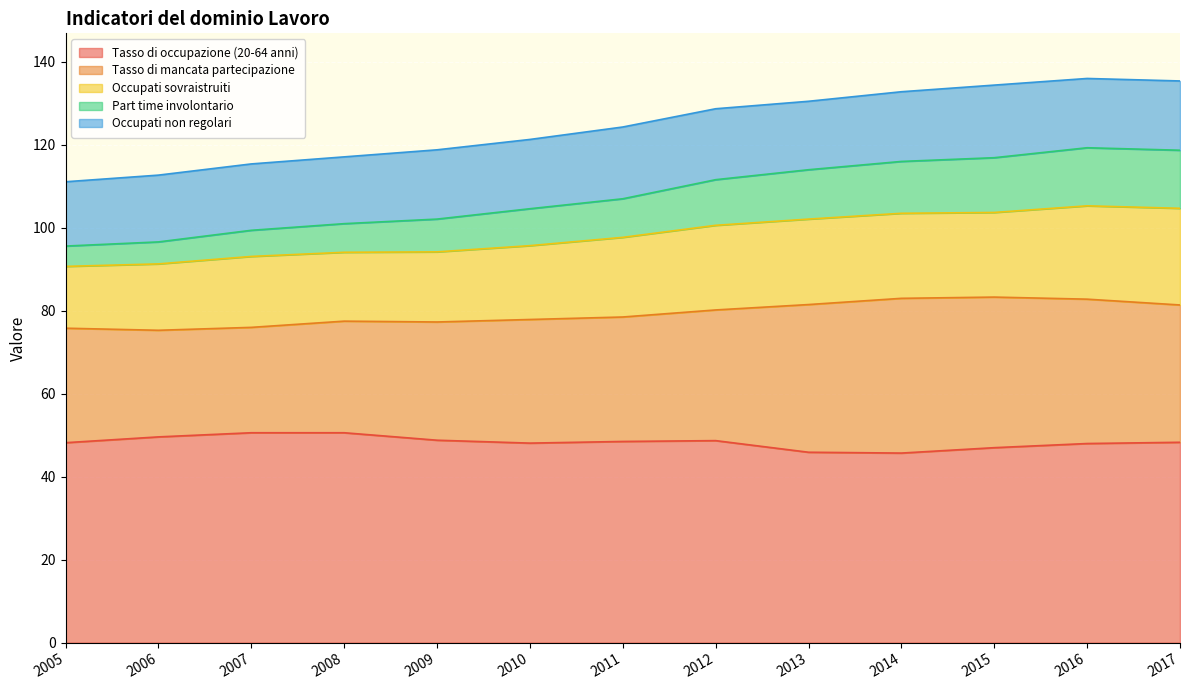

What is the approximate value of Part time involontario at 2008?

6.9